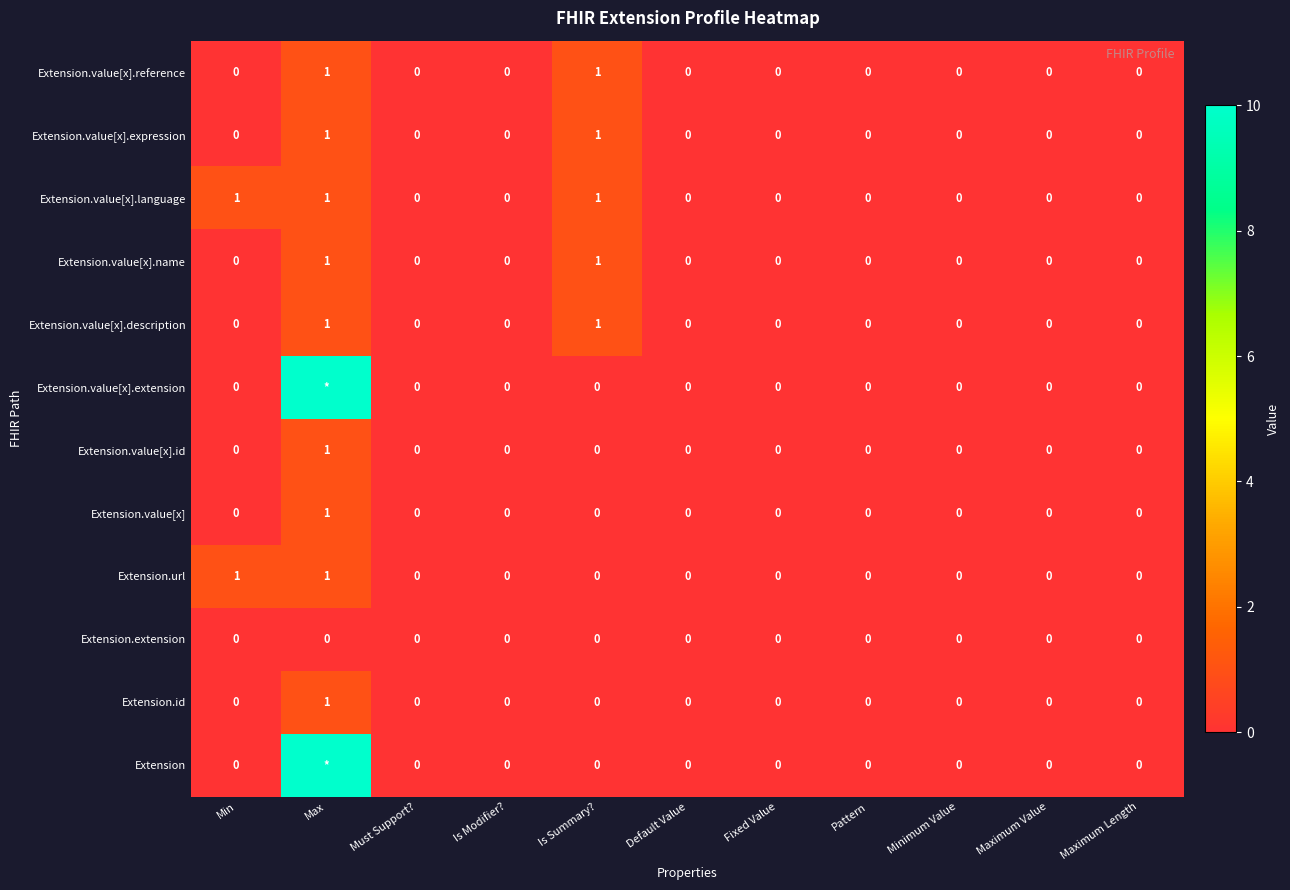

The value of Extension.value[x].expression at Must Support? is -1. True or false?

False